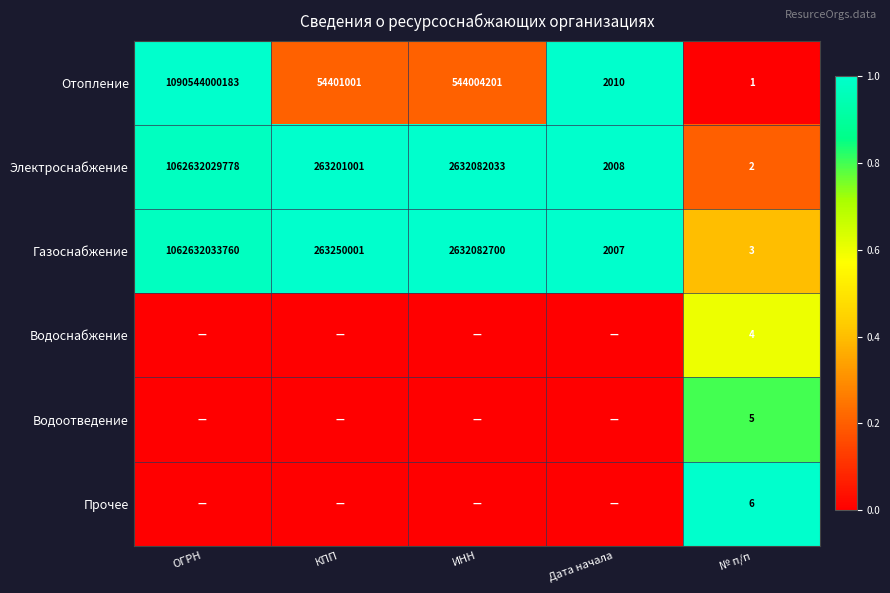

Rank the categories by Электроснабжение value from lowest to highest.

№ п/п, Дата начала, КПП, ИНН, ОГРН